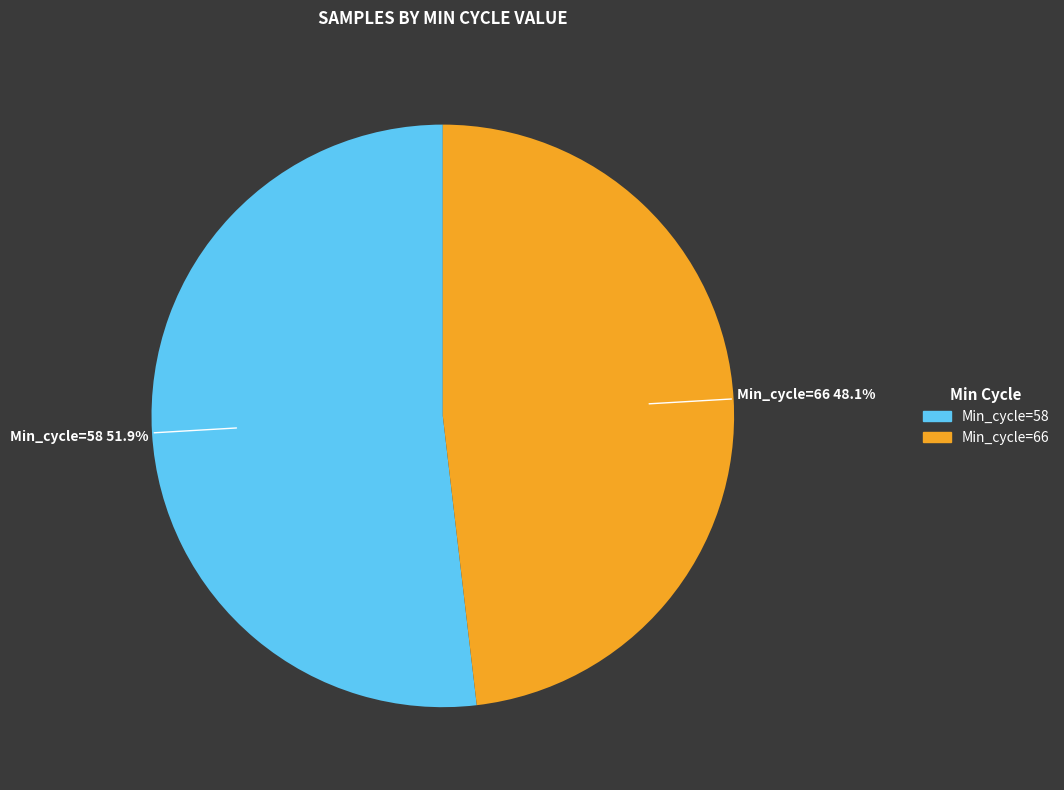

Is there any slice that represents more than half of the pie?

Yes